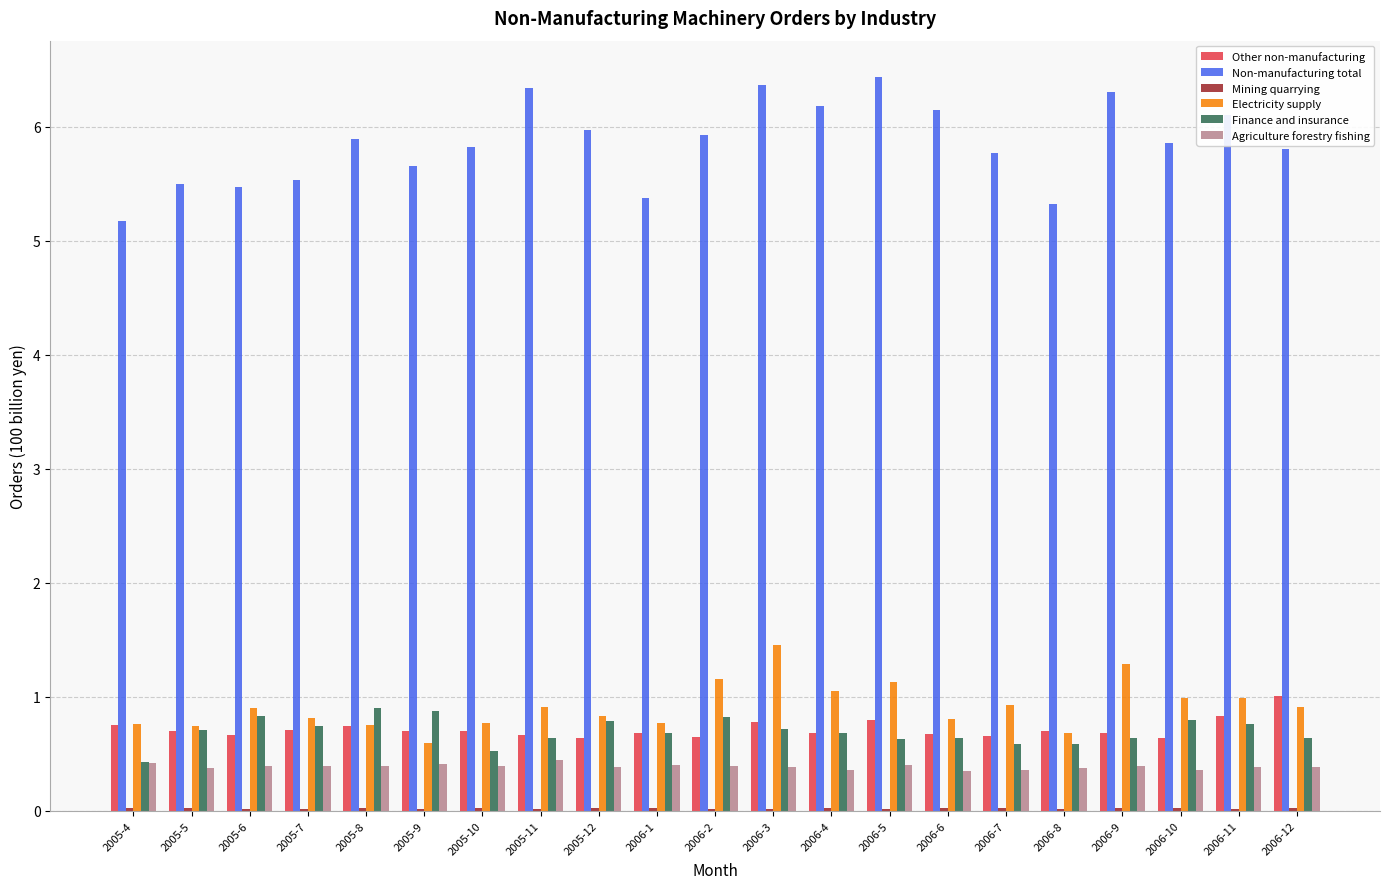

At which label does Other non-manufacturing reach its peak?

2006-12